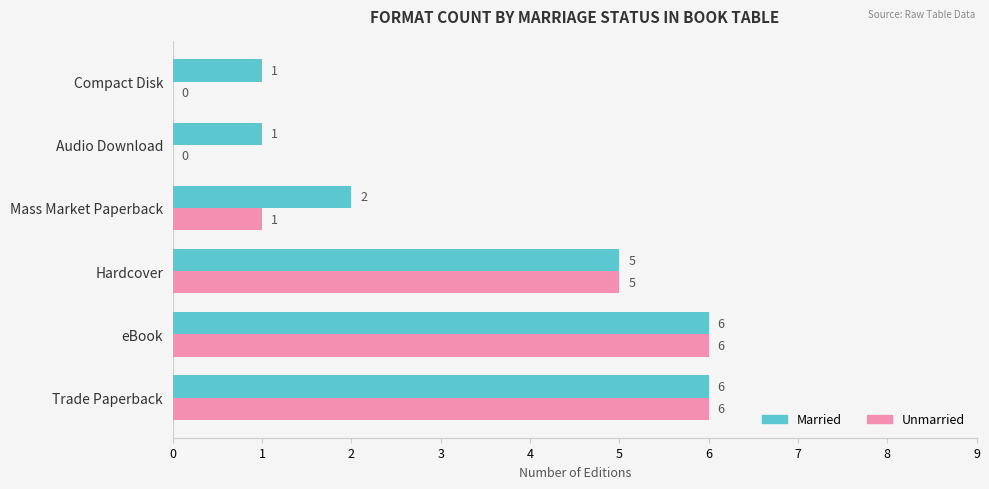

What is the sum of the Married values at Hardcover and Compact Disk?

6